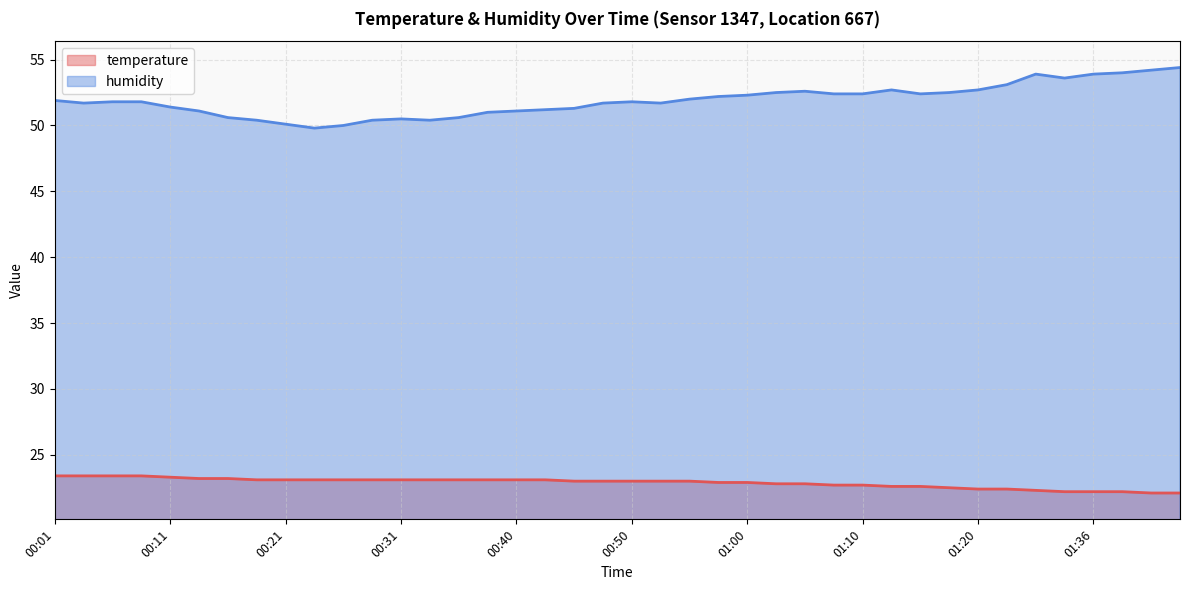

Which series has the widest spread of values?

humidity